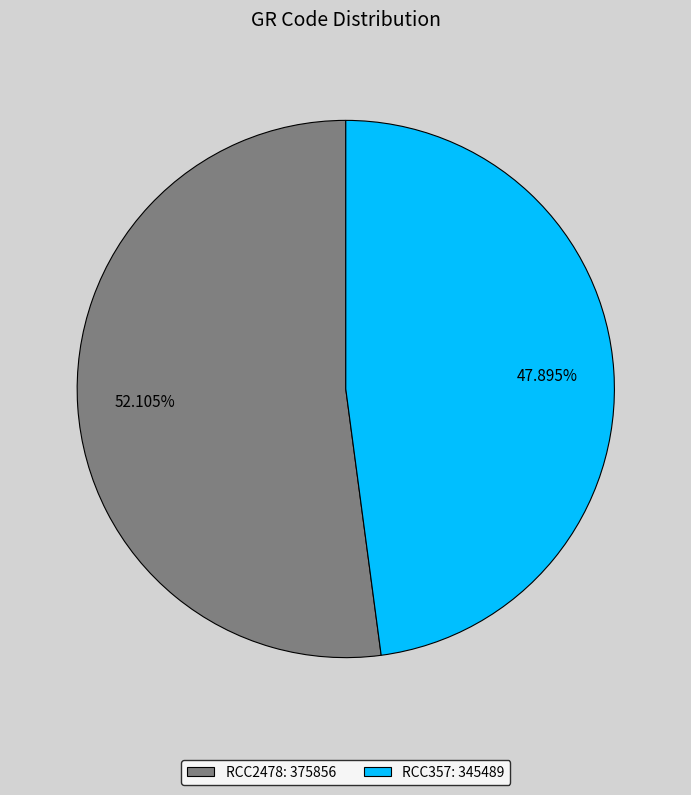

To the nearest percent, what is the difference between the largest and smallest slice percentages?

4%